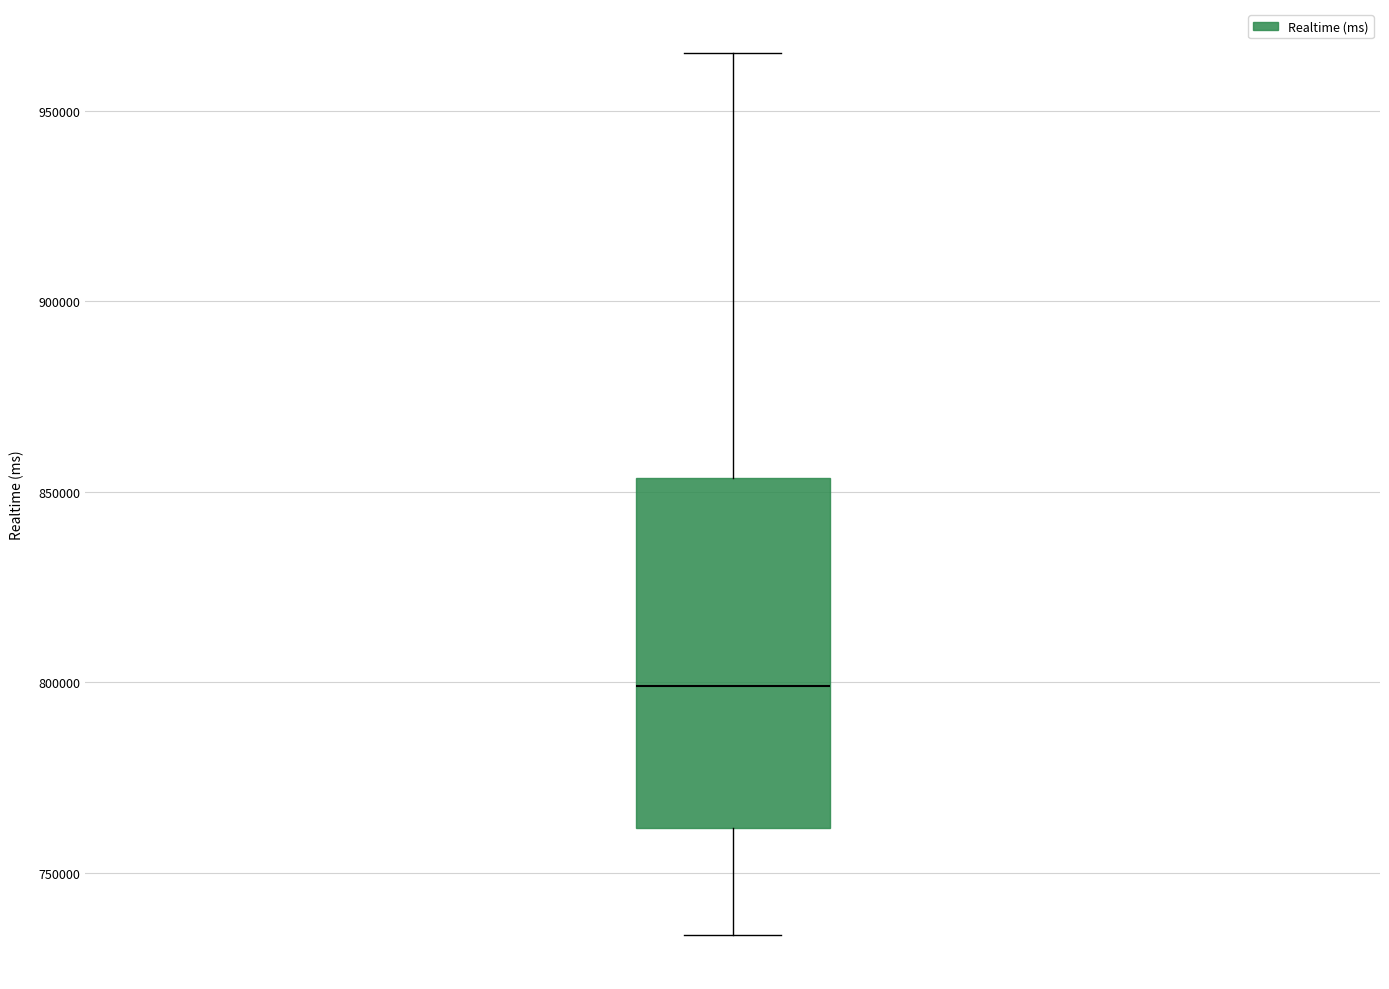

Read this box plot against the y-axis: the position of the median line, the range covered by the box, and the ends of both whiskers. The values are not printed on the chart, so give them approximately, as read against the axis.

median 800000, box 760000 to 855000, whiskers 735000 to 965000